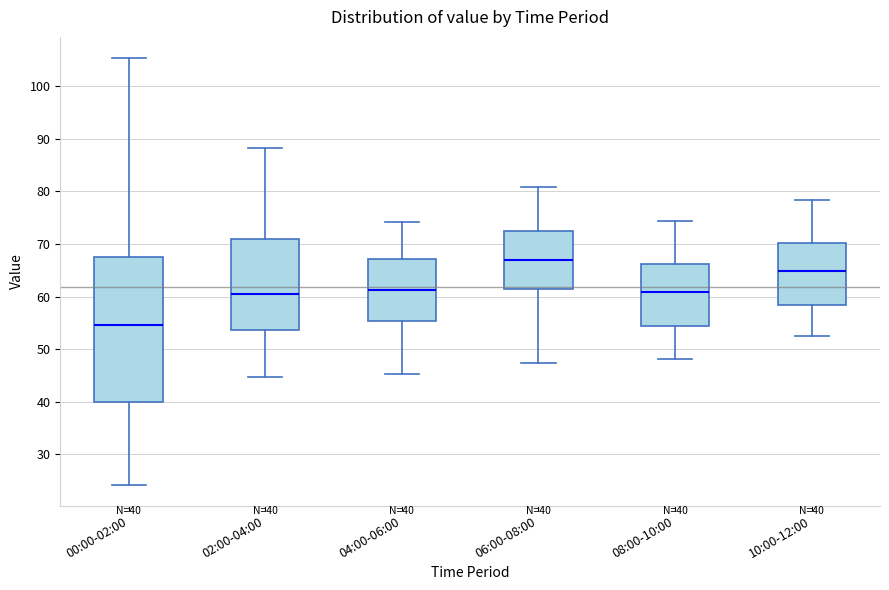

Comparing the boxes themselves (not the whiskers), which one is the tallest?

00:00-02:00